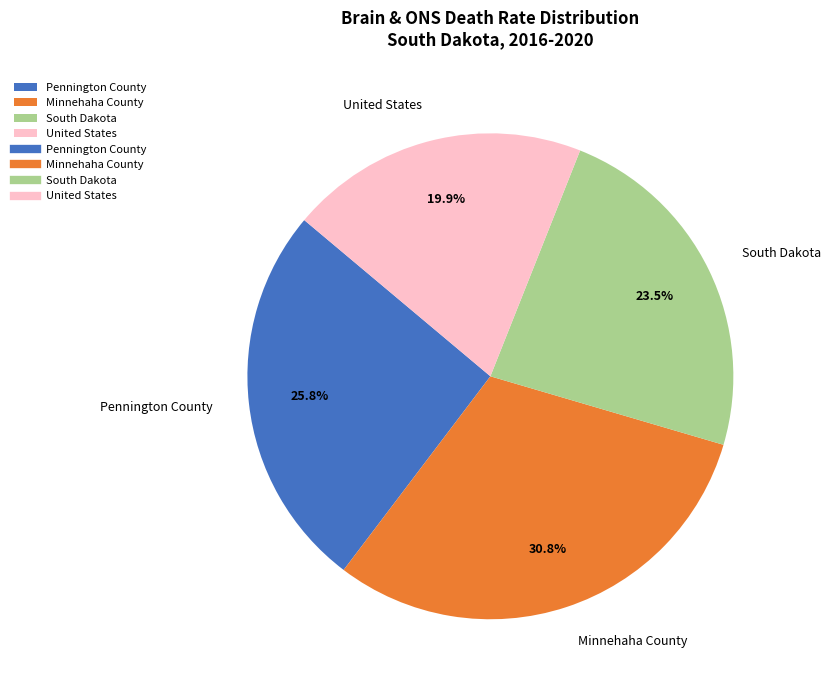

How many slices are in this pie chart?

4